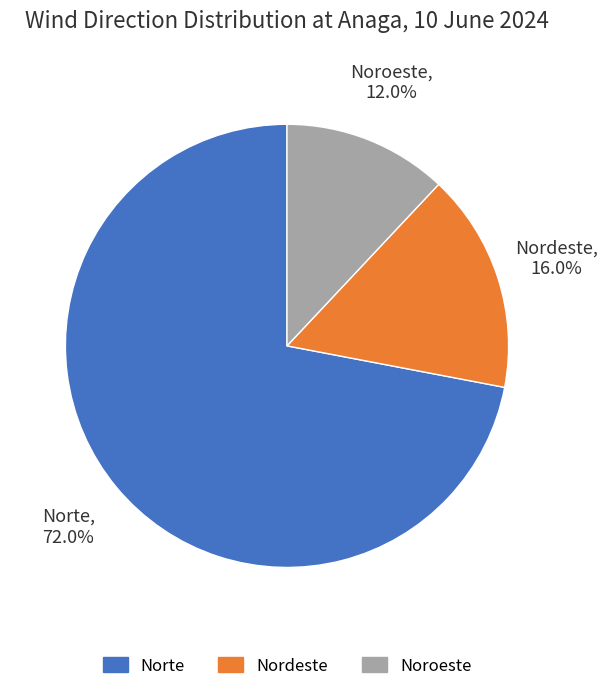

What percentage is the Nordeste slice, to the nearest percent?

16%